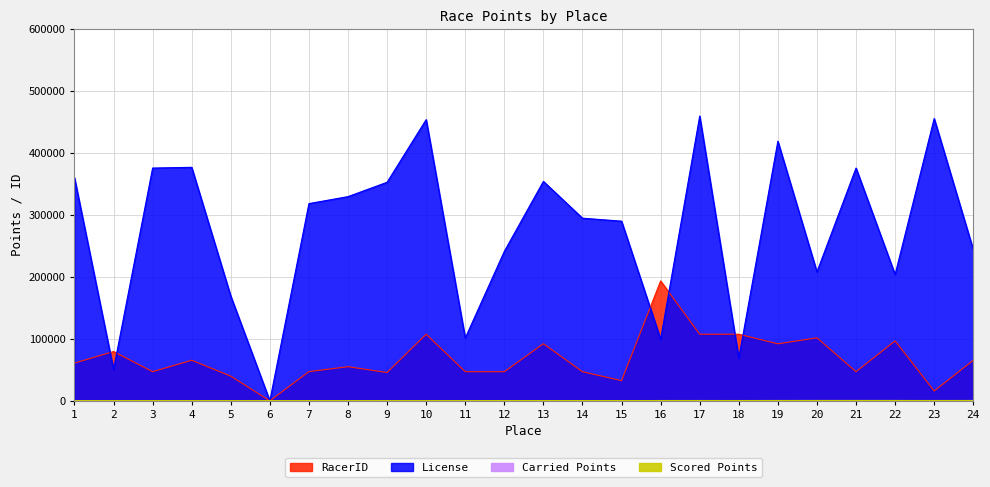

The License series shows 670014.8 at 23. True or false?

False